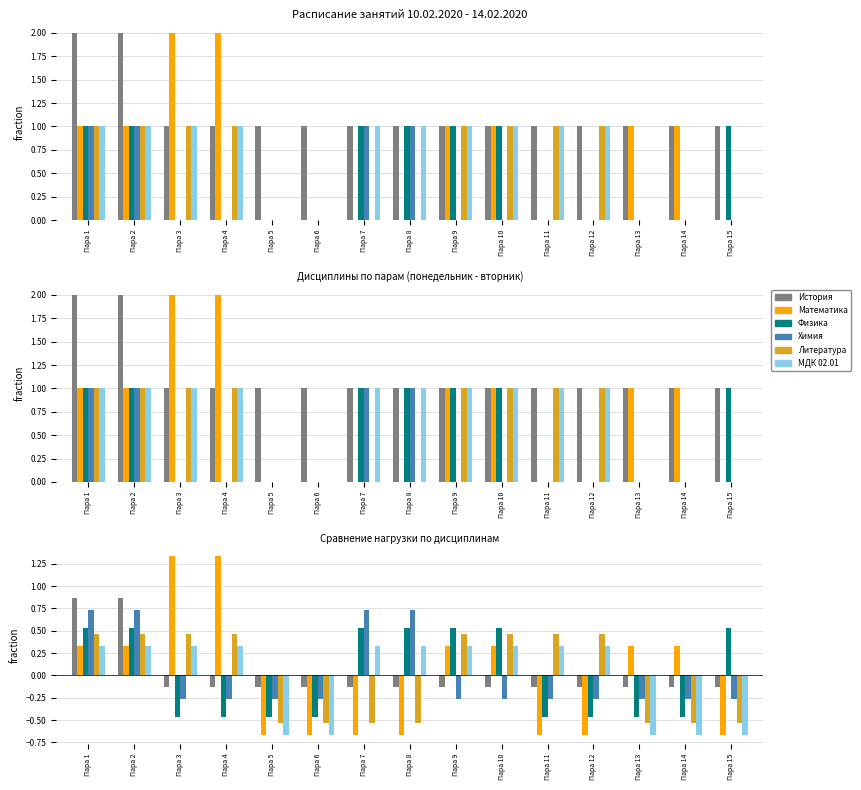

Is the value of История at Пара 8 greater than the value of Химия at Пара 5?

Yes